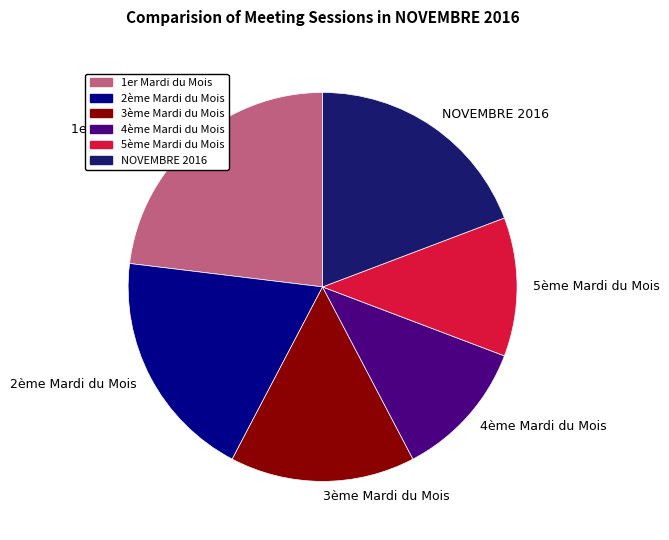

Combined, do NOVEMBRE 2016 and 4ème Mardi du Mois account for over 50%?

No